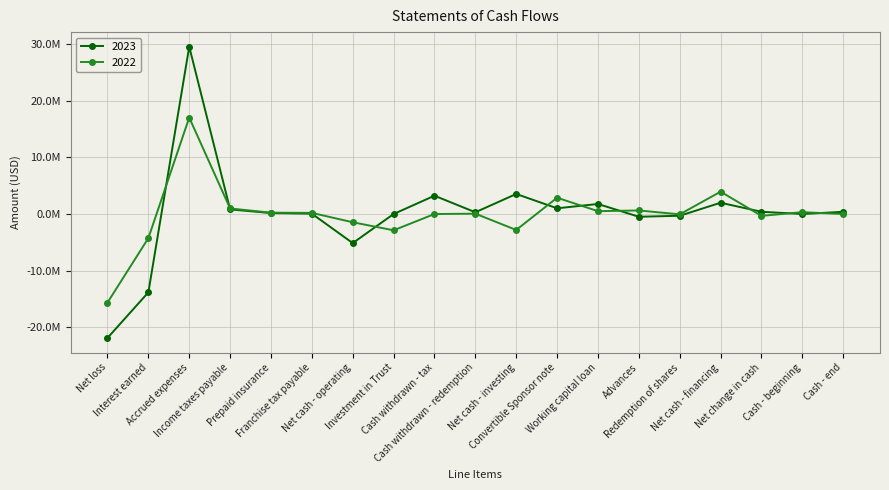

How many values in 2023 are below zero?

5